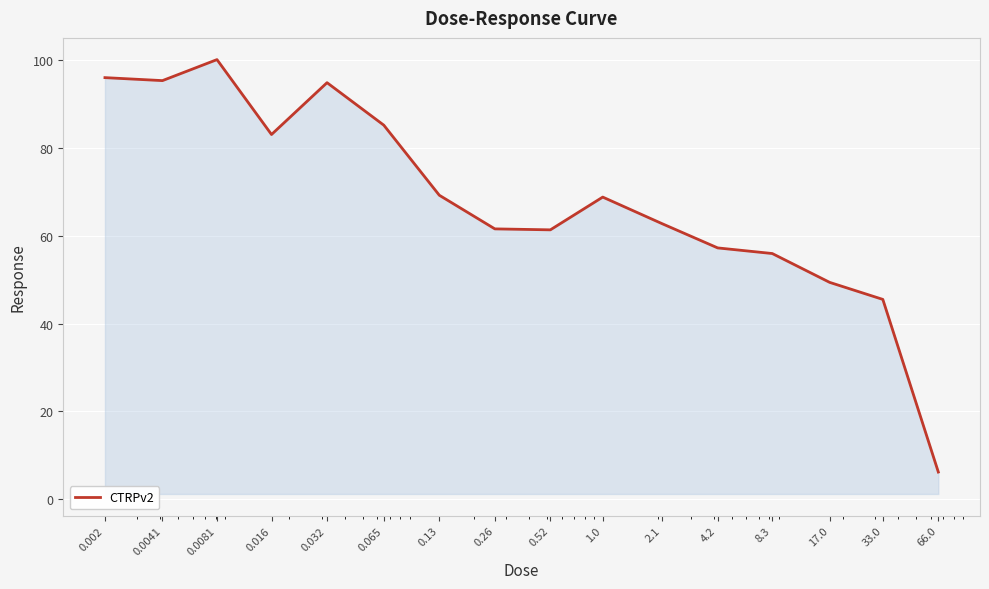

What is the minimum value shown in the chart?

6.1